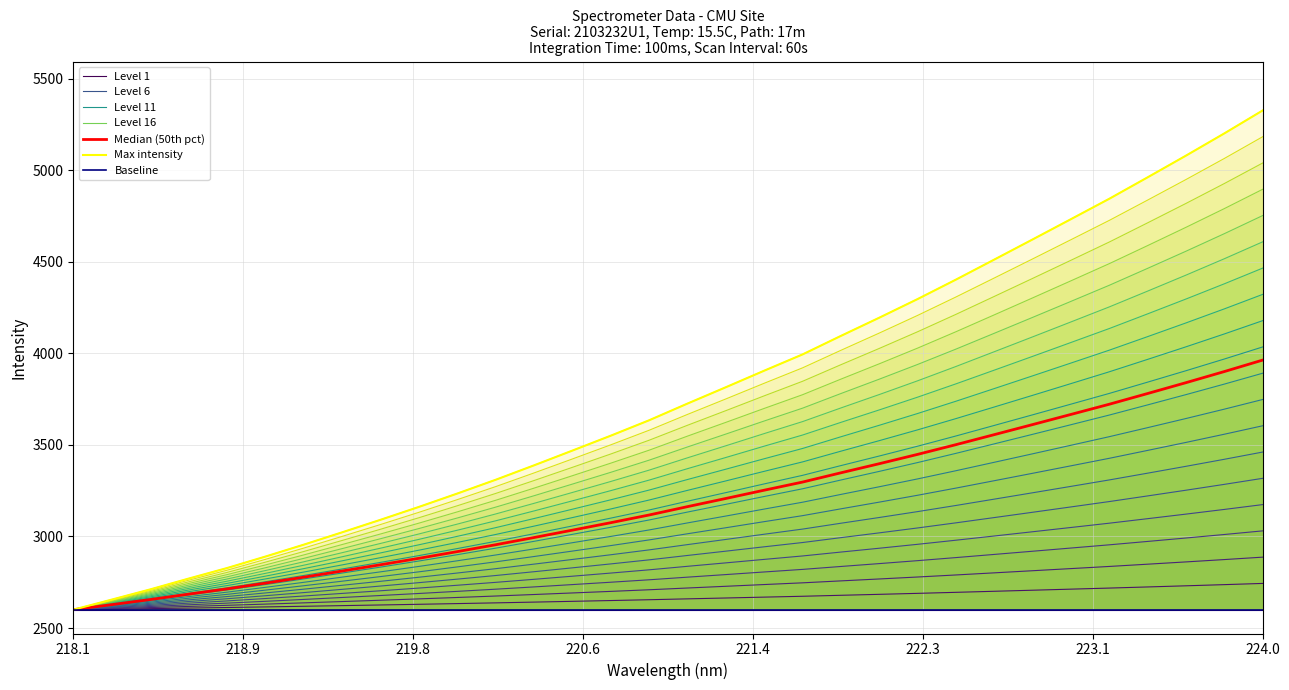

Between 220.7354 and 221.1174, which is larger?

221.1174